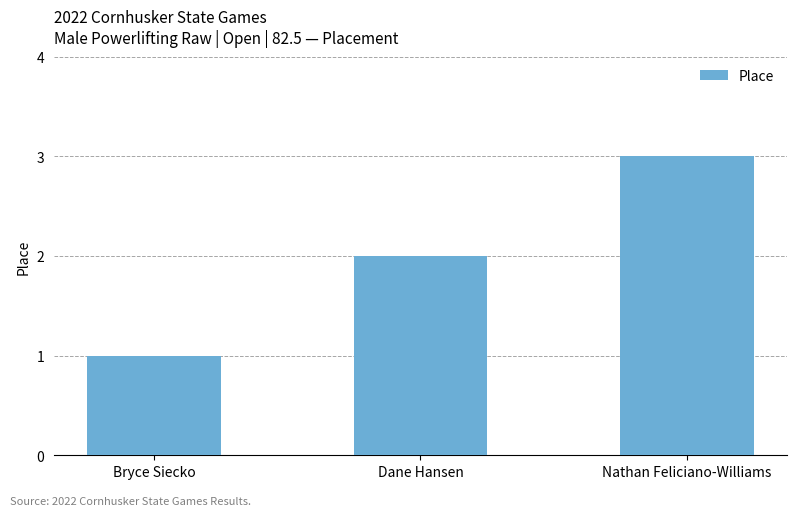

How many data points does each series have?

3